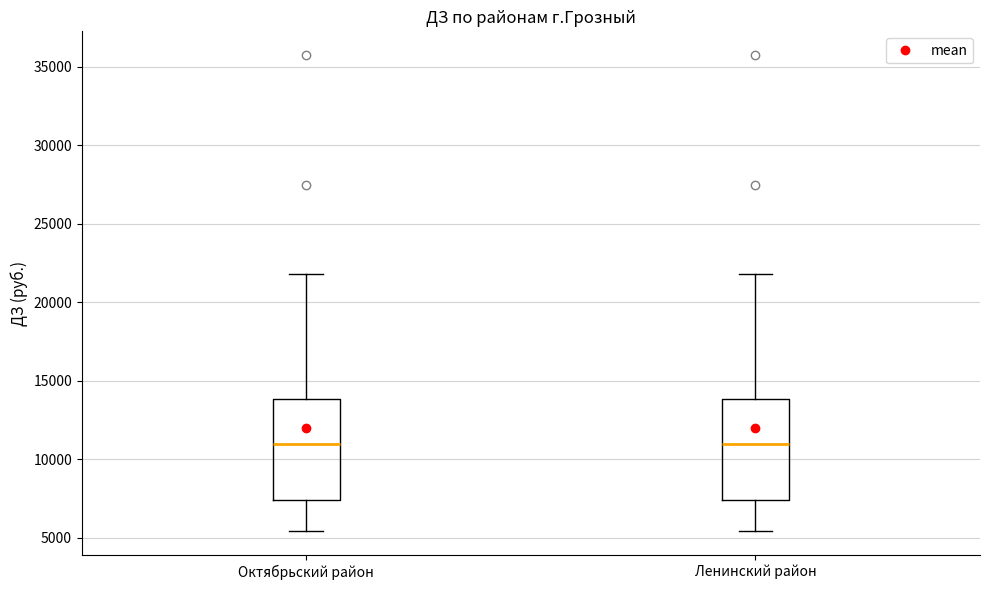

Where does the median line of the box for Ленинский район sit on the y-axis? The values are not printed on the chart, so give them approximately, as read against the axis.

11000